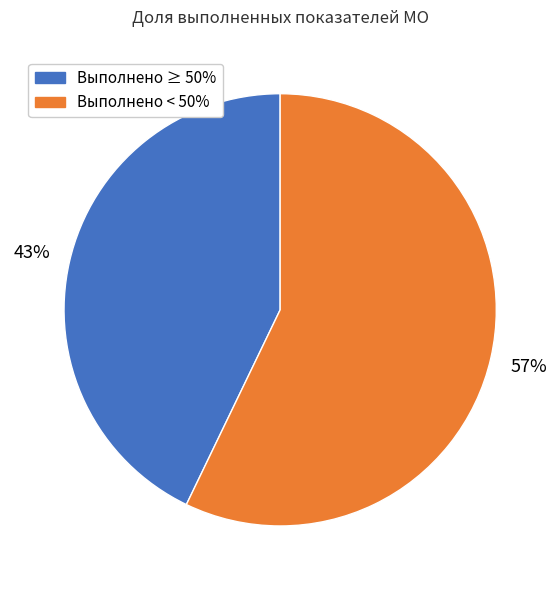

Is there any slice that represents more than half of the pie?

Yes